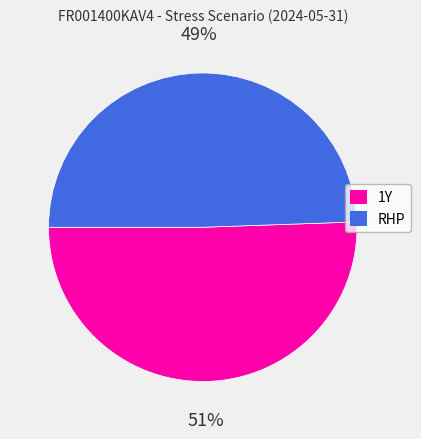

Do RHP and 1Y together represent more than half of the pie?

Yes